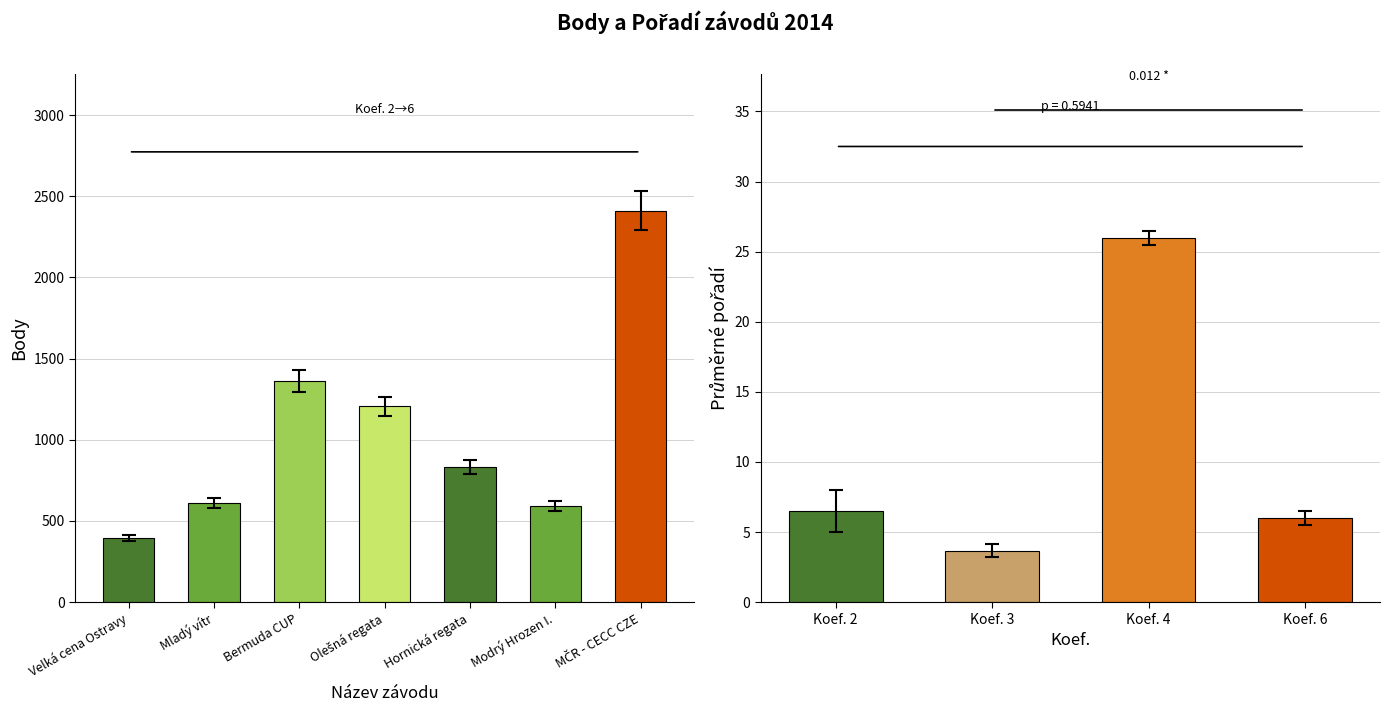

What position from the left is Modrý Hrozen I.?

6